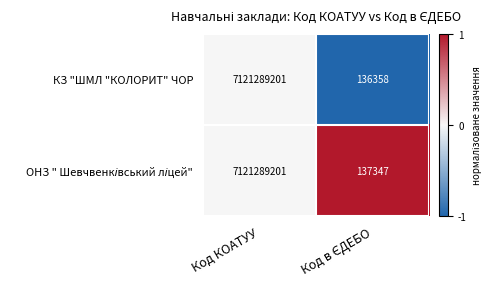

What is the smallest value displayed?

136358